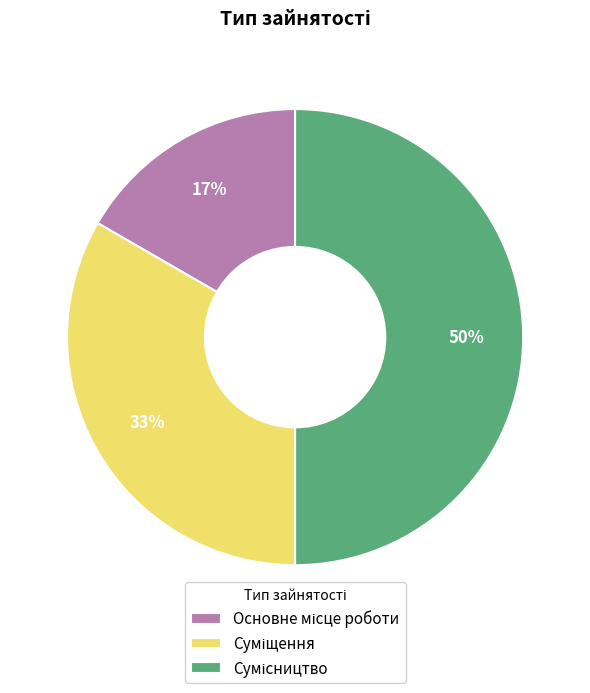

To the nearest percent, what is the difference between the largest and smallest slice percentages?

33%